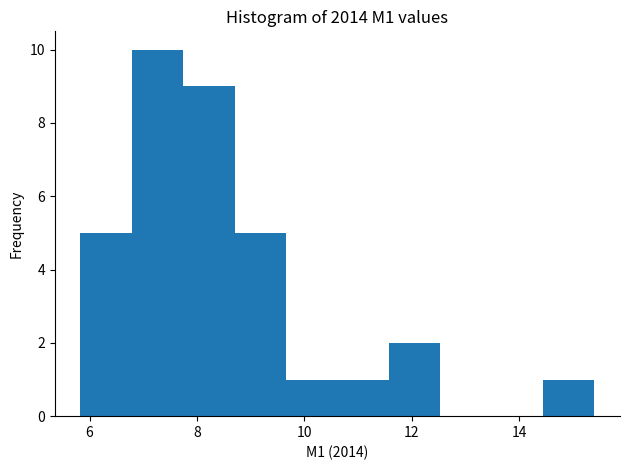

What is the height of the bar covering 8.8 to 9.6 on the x-axis? Neither the bar edges nor the heights are printed on the chart, so give them approximately, as read against the axes.

5